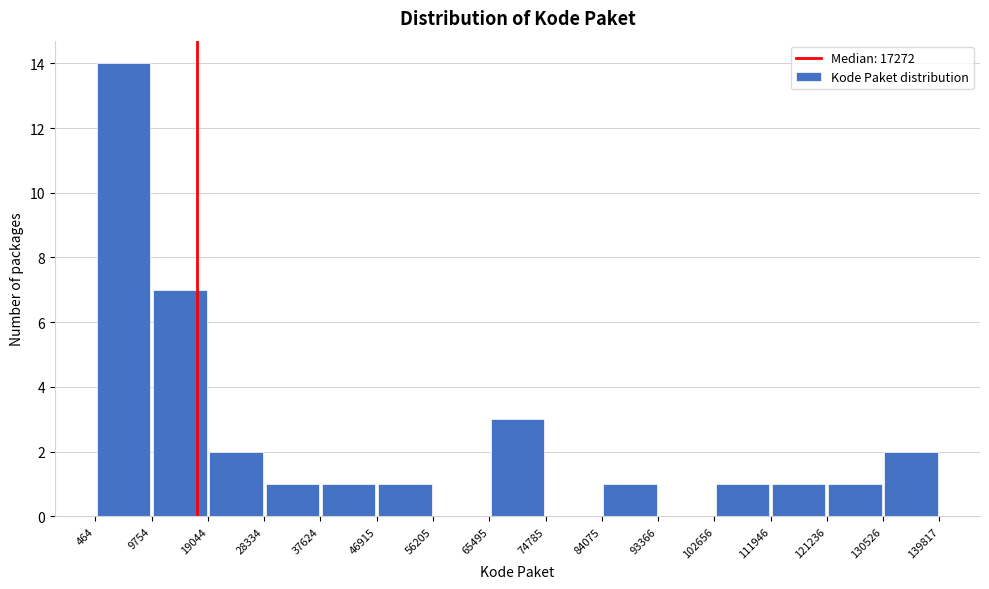

Reading left to right, list every bar in this chart as the range it spans on the x-axis followed by its height. The values are not printed on the chart, so give them approximately, as read against the axis.

464 to 9754: 14
9754 to 19044: 7
19044 to 28334: 2
28334 to 37624: 1
37624 to 46915: 1
46915 to 56205: 1
56205 to 65495: 0
65495 to 74785: 3
74785 to 84075: 0
84075 to 93366: 1
93366 to 102656: 0
102656 to 111946: 1
111946 to 121236: 1
121236 to 130526: 1
130526 to 139817: 2